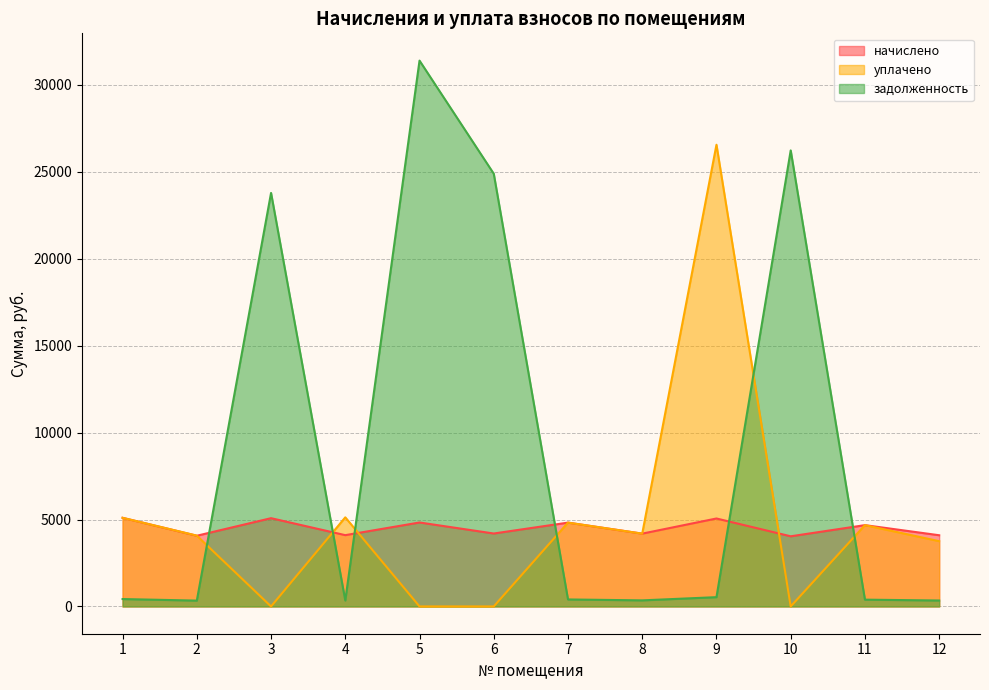

At which category does начислено reach its first local peak?

3